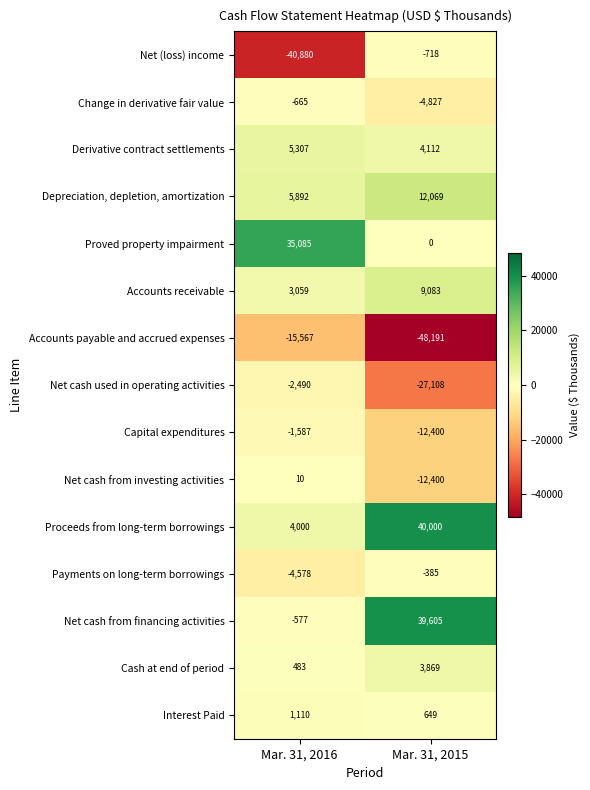

Between Mar. 31, 2016 and Mar. 31, 2015, which series saw the biggest shift?

Net cash from financing activities